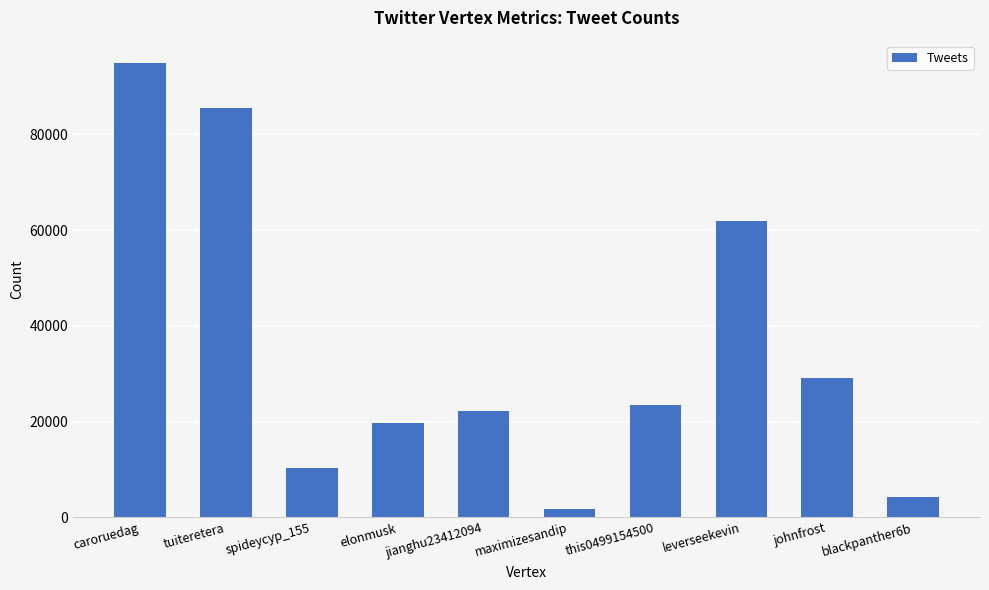

Rank the categories by value from lowest to highest.

maximizesandip, blackpanther6b, spideycyp_155, elonmusk, jianghu23412094, this0499154500, johnfrost, leverseekevin, tuiteretera, caroruedag